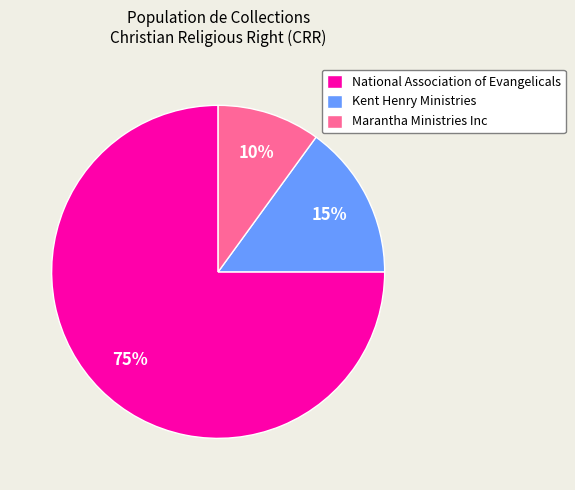

To the nearest percent, what is the average slice percentage?

33%